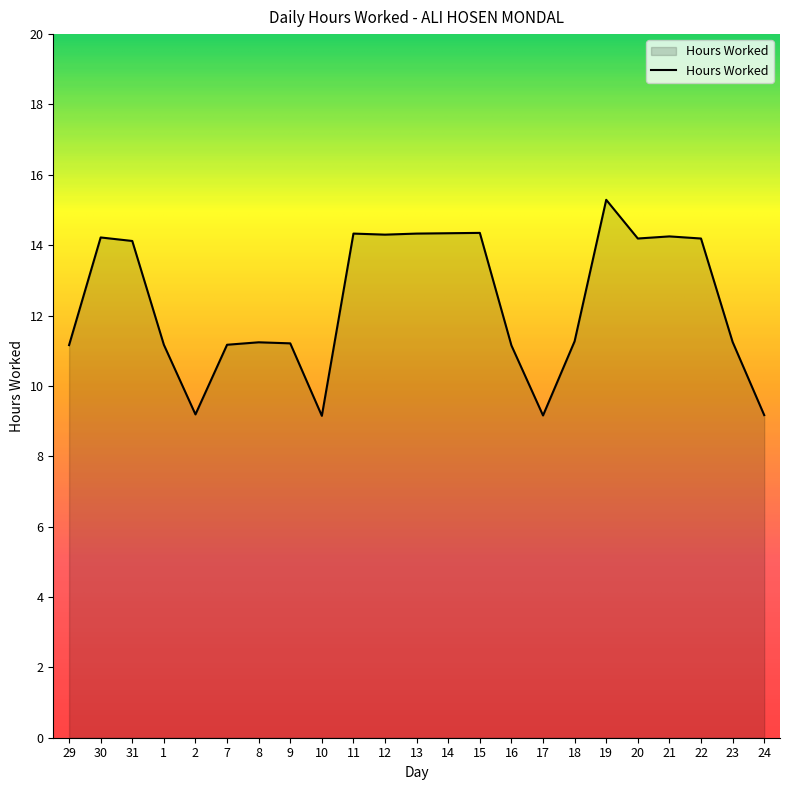

Count the number of values greater than 11.

19